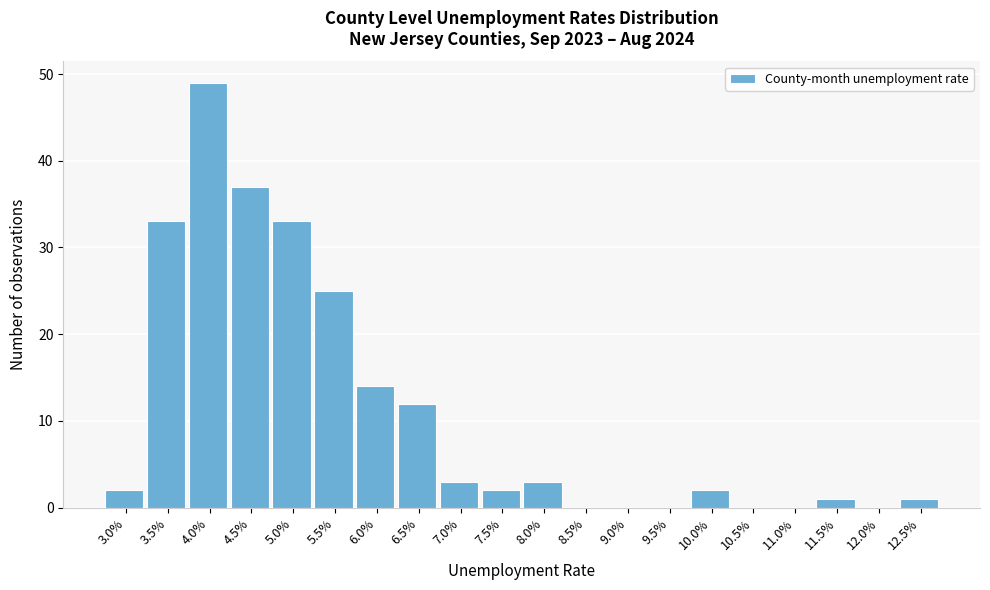

Reading right to left, what are all the values shown in this chart?

12.5%=1	12.0%=0	11.5%=1	11.0%=0	10.5%=0	10.0%=2	9.5%=0	9.0%=0	8.5%=0	8.0%=3	7.5%=2	7.0%=3	6.5%=12	6.0%=14	5.5%=25	5.0%=33	4.5%=37	4.0%=49	3.5%=33	3.0%=2